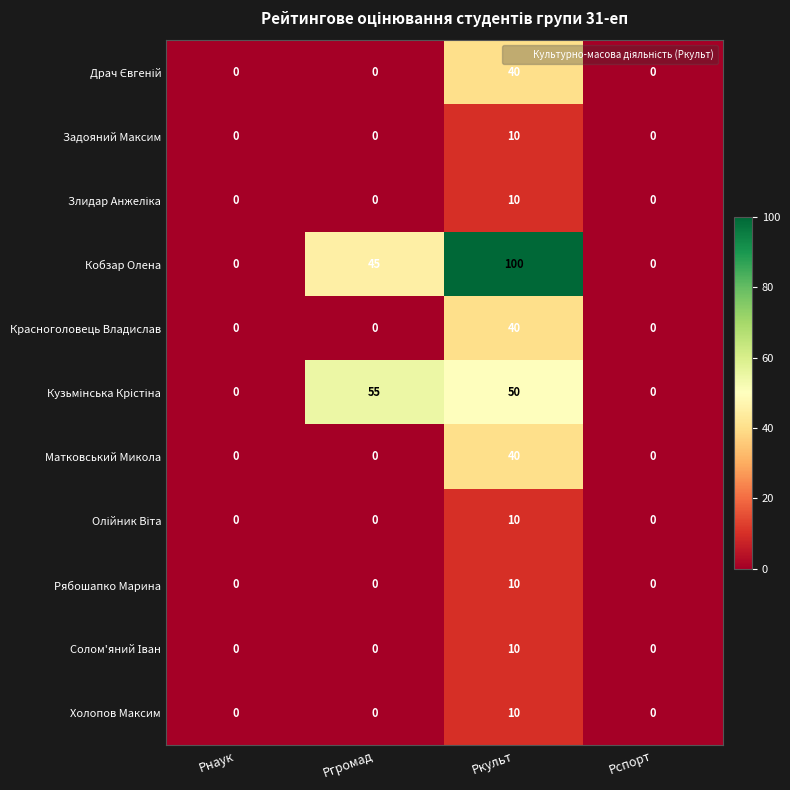

The Матковський Микола series shows 0 at Рнаук. True or false?

True